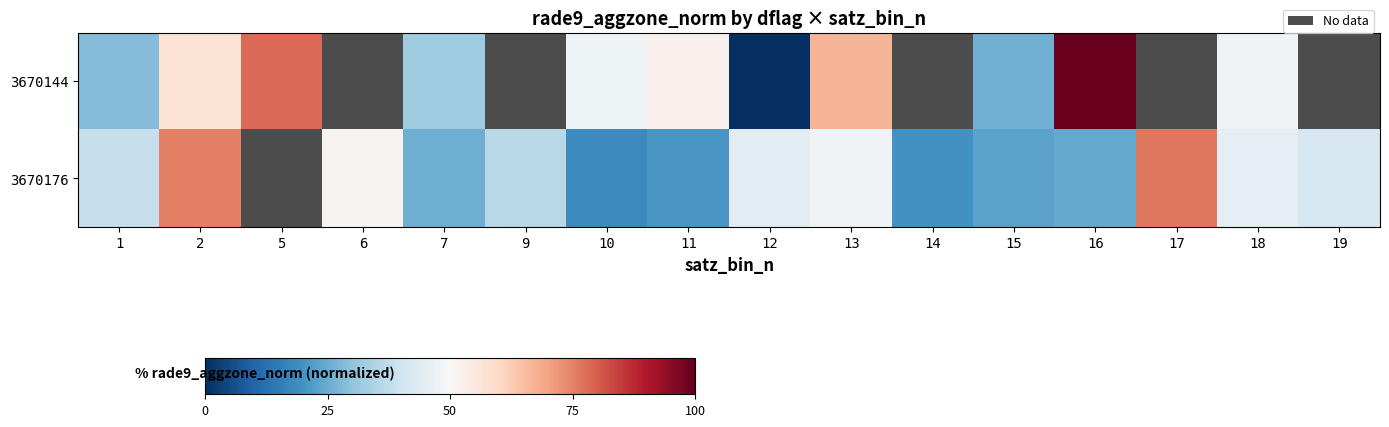

What is the lowest value of the 3670176 series?

18.3